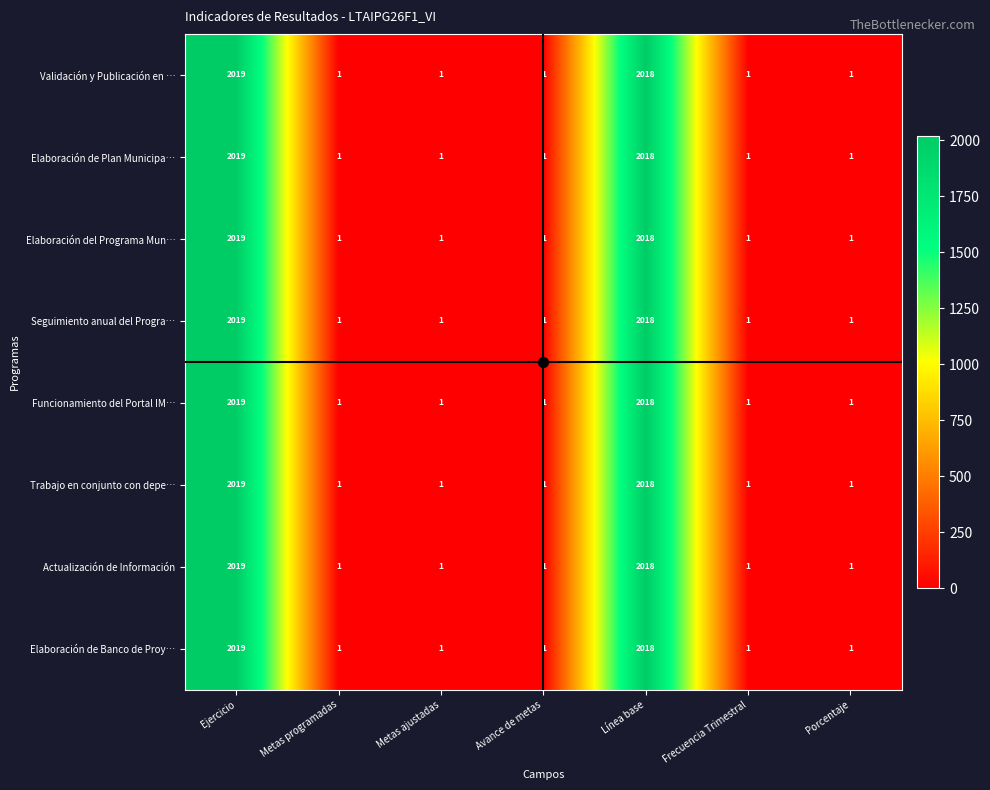

The value of Validación y Publicación en … at Frecuencia Trimestral is 1. True or false?

True